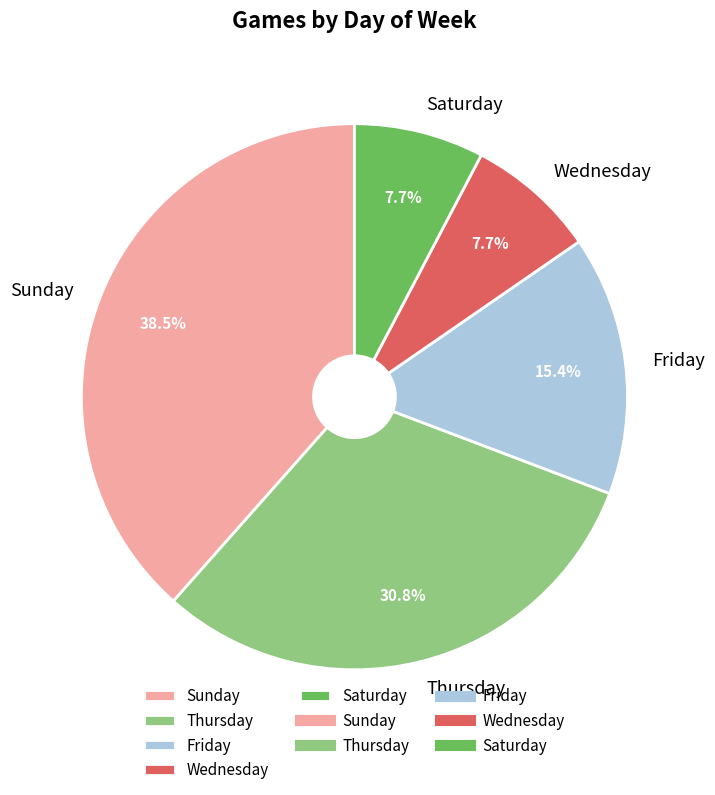

Count the number of slices in the pie.

5